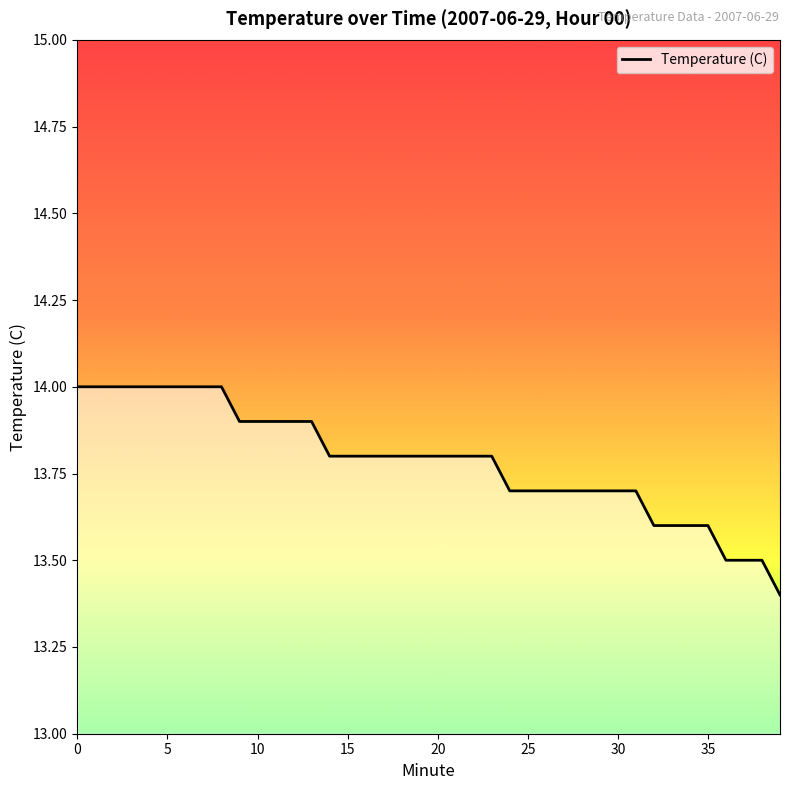

How many lines are shown in the chart?

1